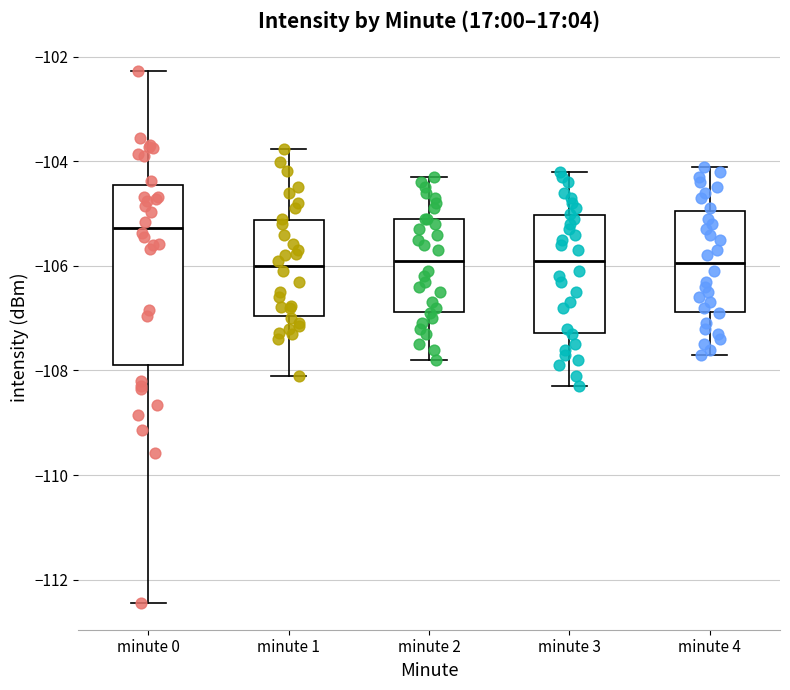

Reading left to right, read every box against the y-axis: the position of its median line, the range the box covers, and the ends of its whiskers. The values are not printed on the chart, so give them approximately, as read against the axis.

minute 0: median -105.2, box -107.8 to -104.4, whiskers -112.4 to -102.2
minute 1: median -106.0, box -107.0 to -105.2, whiskers -108.2 to -103.8
minute 2: median -105.8, box -106.8 to -105.0, whiskers -107.8 to -104.2
minute 3: median -105.8, box -107.2 to -105.0, whiskers -108.2 to -104.2
minute 4: median -106.0, box -106.8 to -105.0, whiskers -107.6 to -104.0